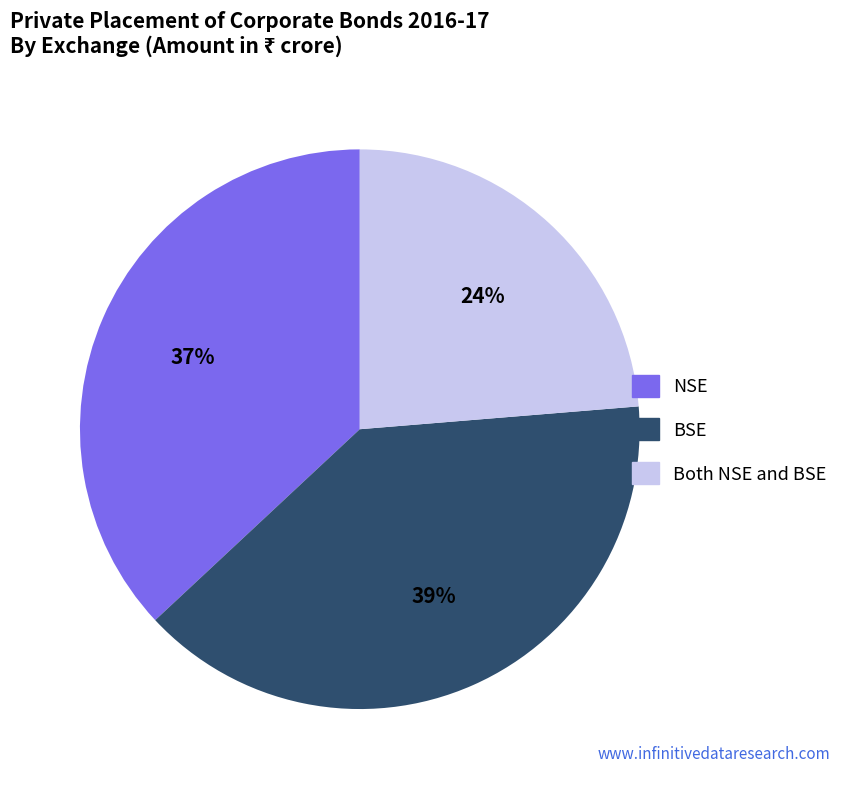

To the nearest percent, what is the average slice percentage?

33%